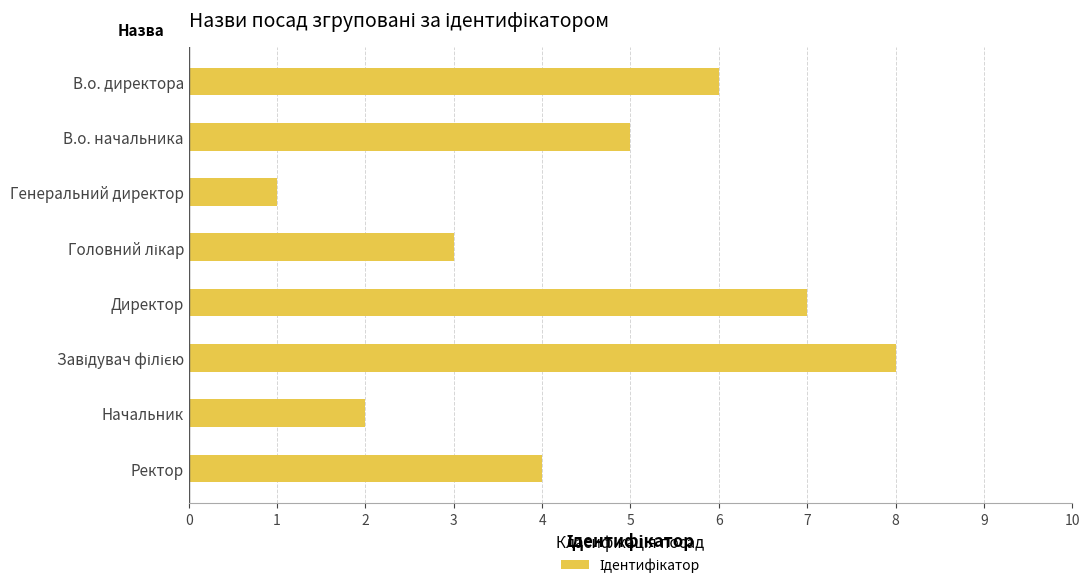

The chart shows a value of 1 at Начальник. True or false?

False